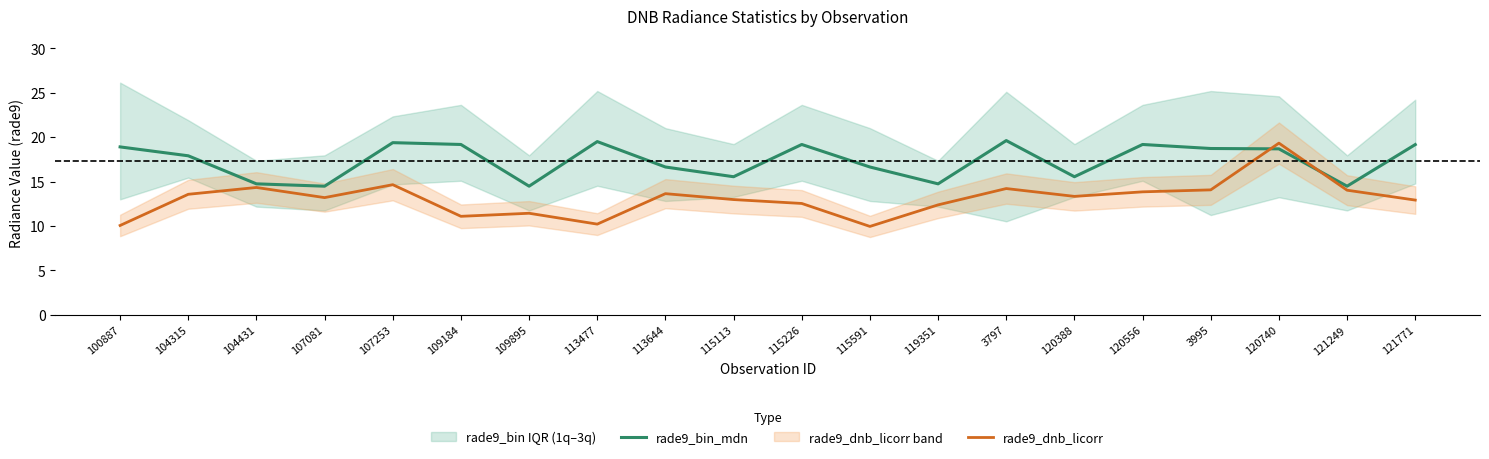

What is the label of the 11th point from the left?

115226